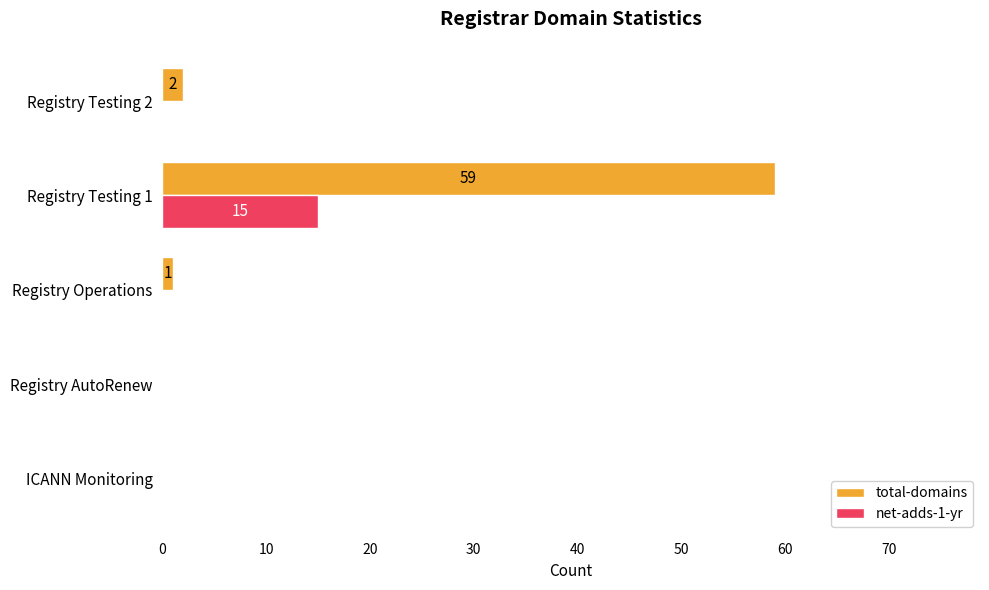

How many series are shown in this chart?

2